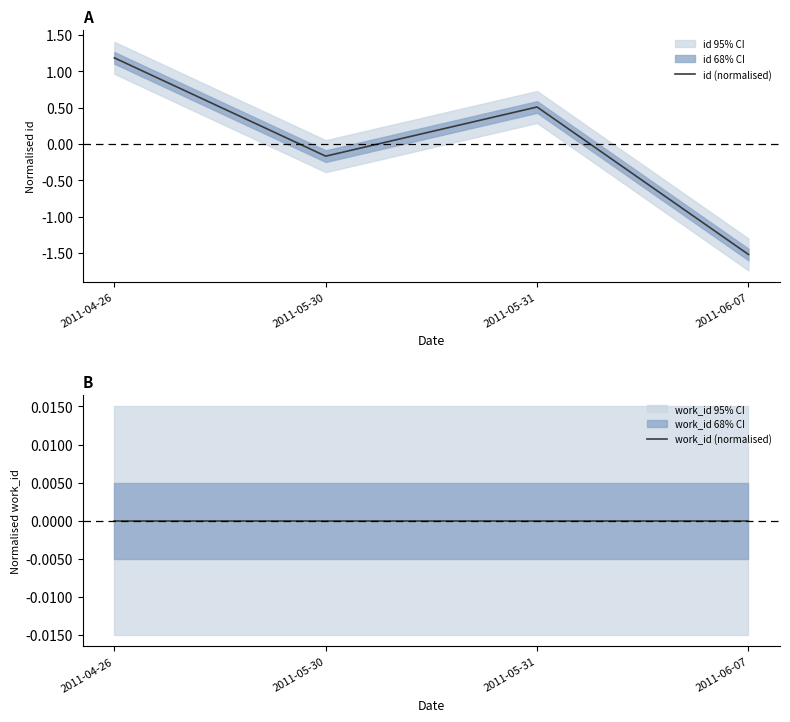

What is the minimum value shown in the chart?

-1.5